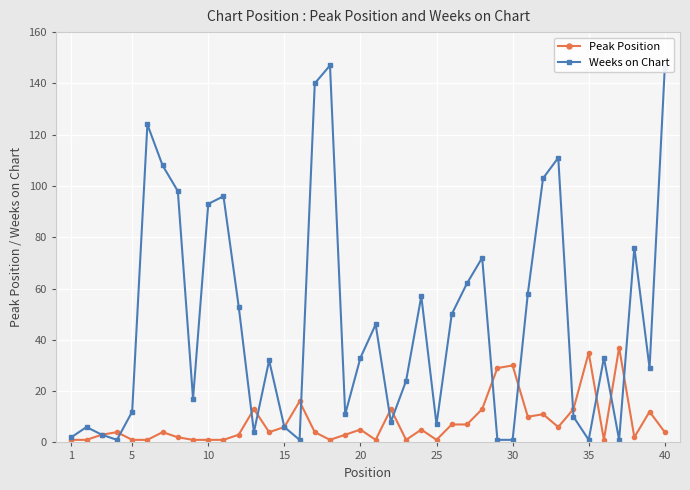

Which series has the largest range (max minus min)?

Weeks on Chart